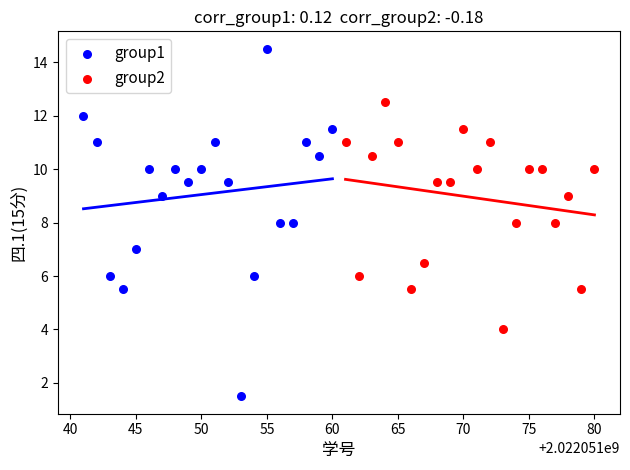

Which series has the largest Y range (max minus min)?

group1